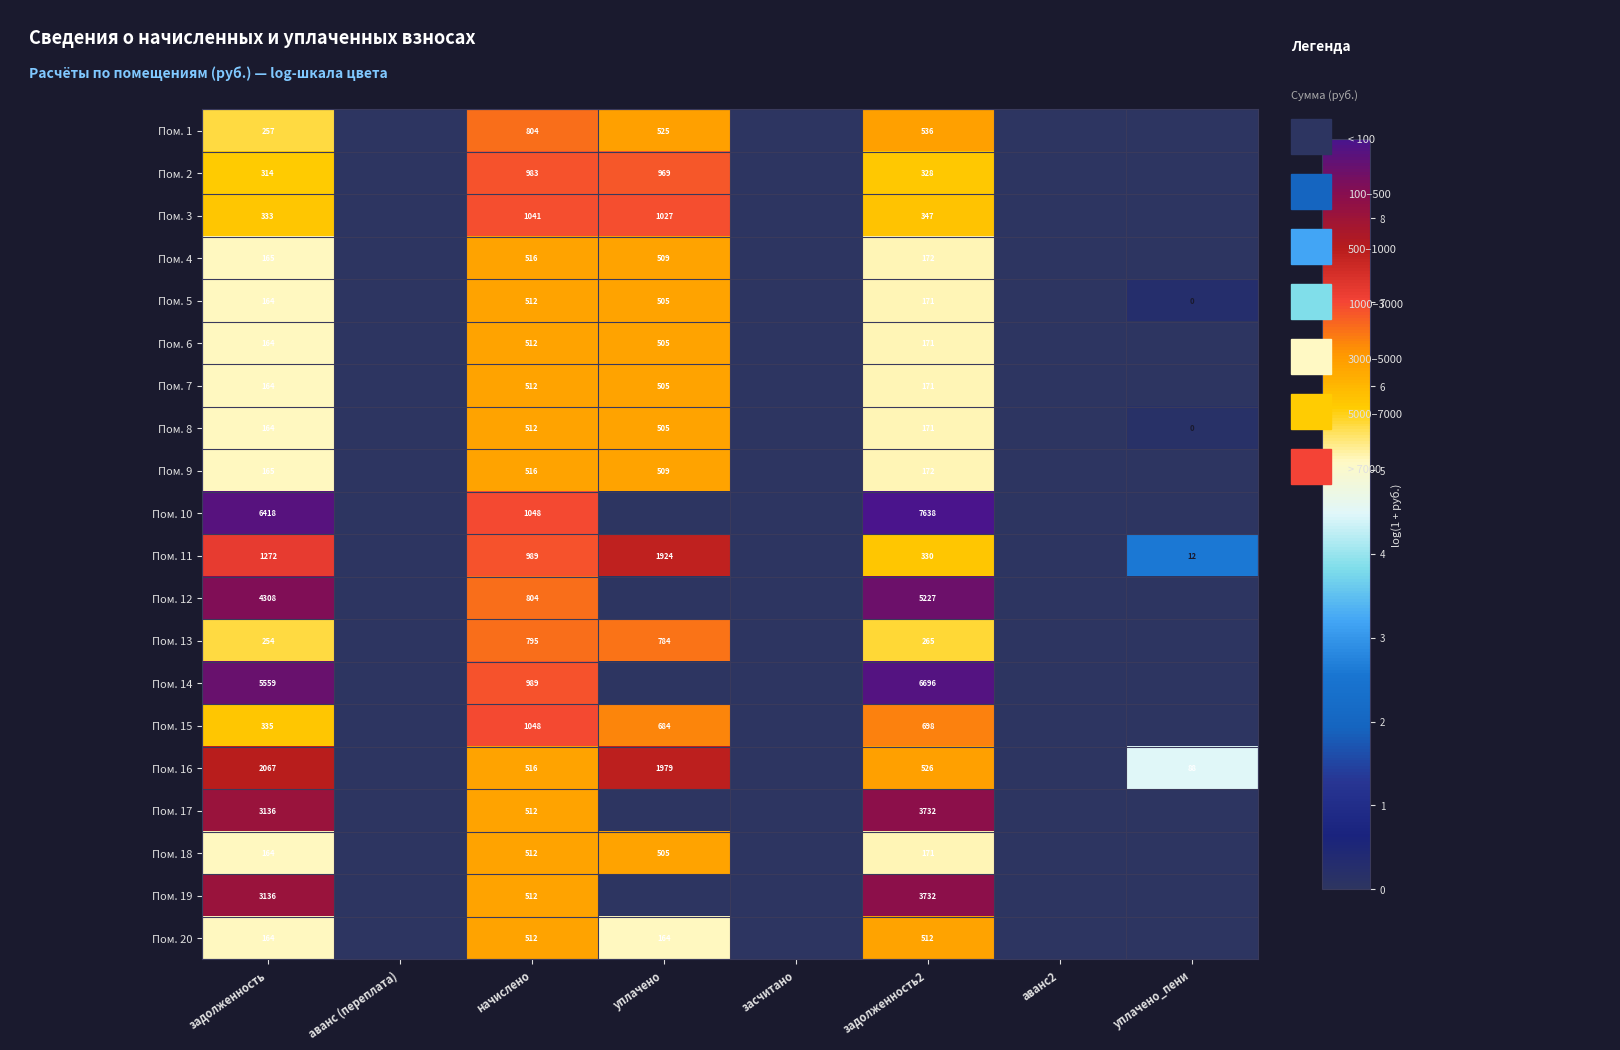

The Пом. 13 series shows 450 at задолженность. True or false?

False